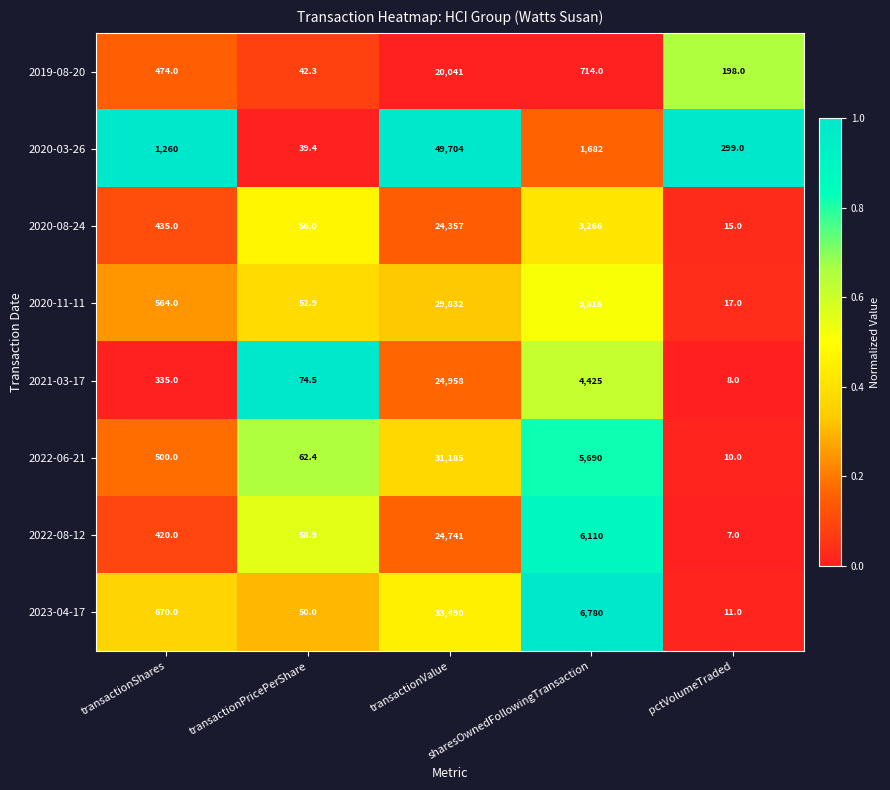

What is the average value of the 2020-11-11 series?

6856.4